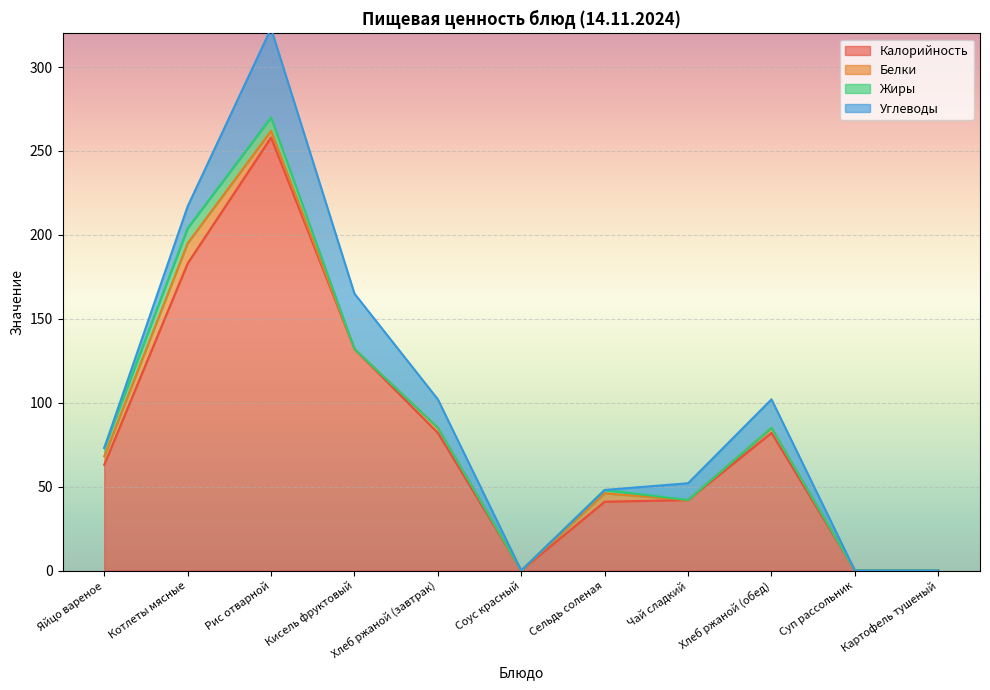

Where is Углеводы nearest to the value 26?

Кисель фруктовый